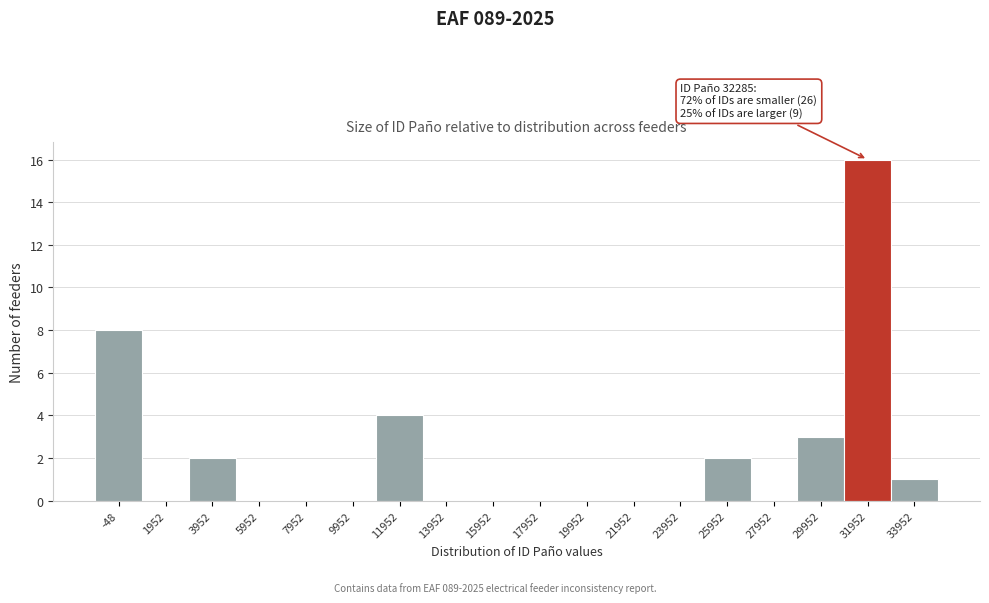

Reading left to right, list all the values displayed in this chart.

-48=8	1952=0	3952=2	5952=0	7952=0	9952=0	11952=4	13952=0	15952=0	17952=0	19952=0	21952=0	23952=0	25952=2	27952=0	29952=3	31952=16	33952=1